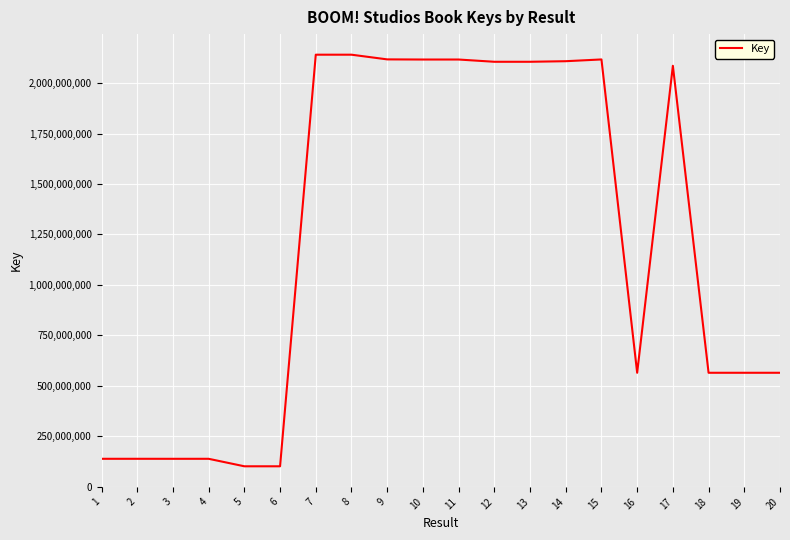

Does the chart have visible grid lines?

Yes